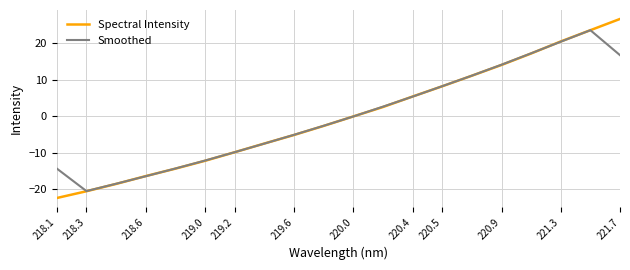

How many lines are shown in the chart?

2